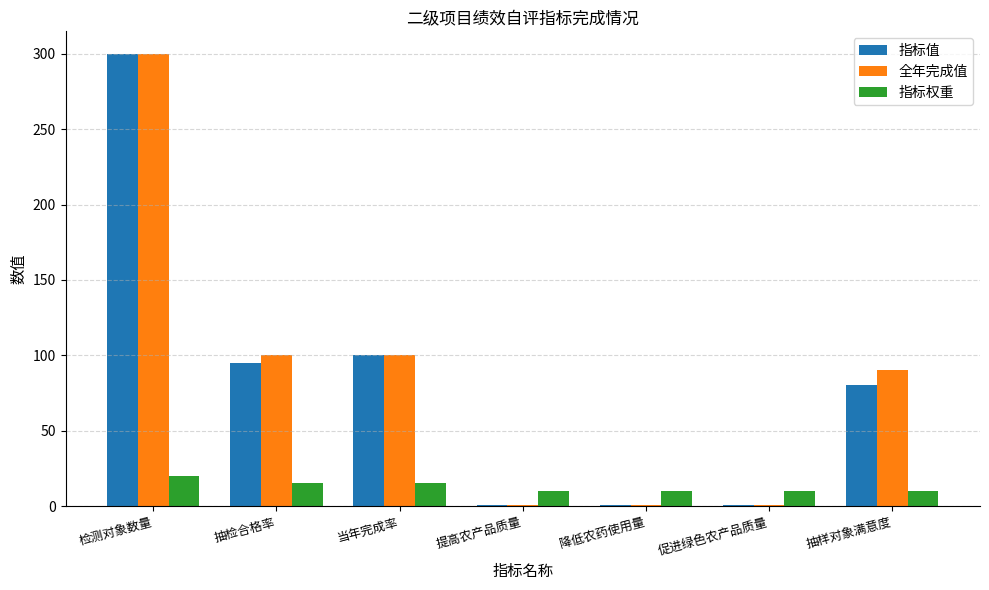

What is the approximate value of 全年完成值 at 抽样对象满意度?

90